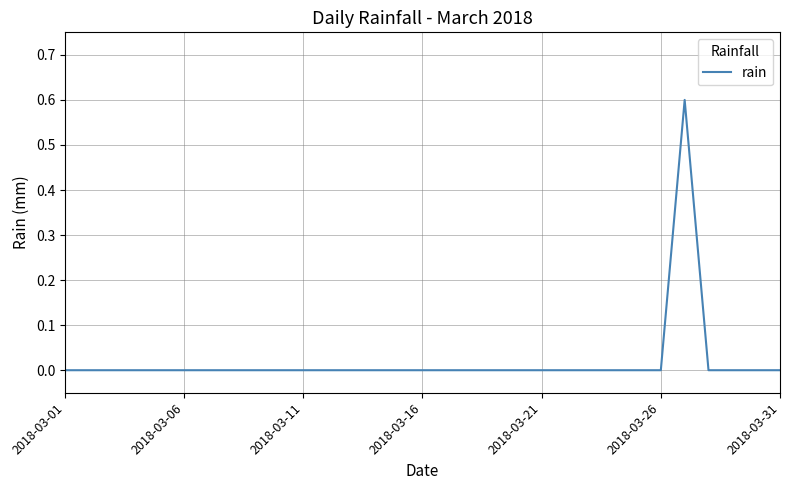

What is the difference between the maximum and minimum values?

0.6